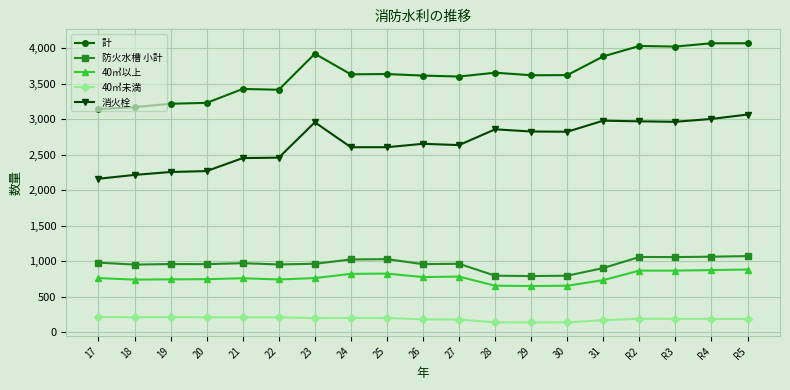

Rank the series by their maximum value, from lowest to highest.

40㎥未満, 40㎥以上, 防火水槽 小計, 消火栓, 計